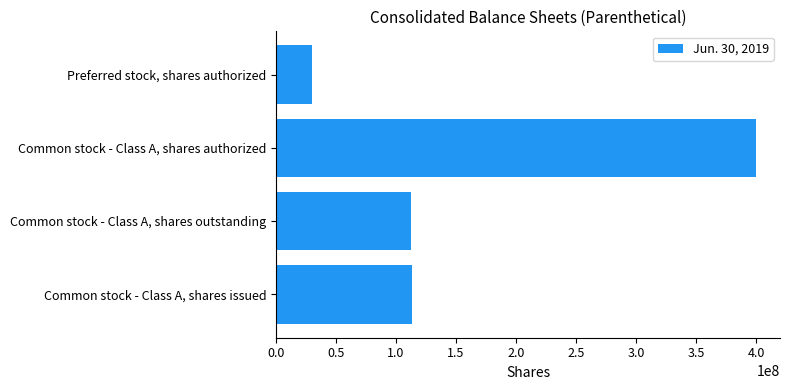

Does the chart contain any negative values?

No